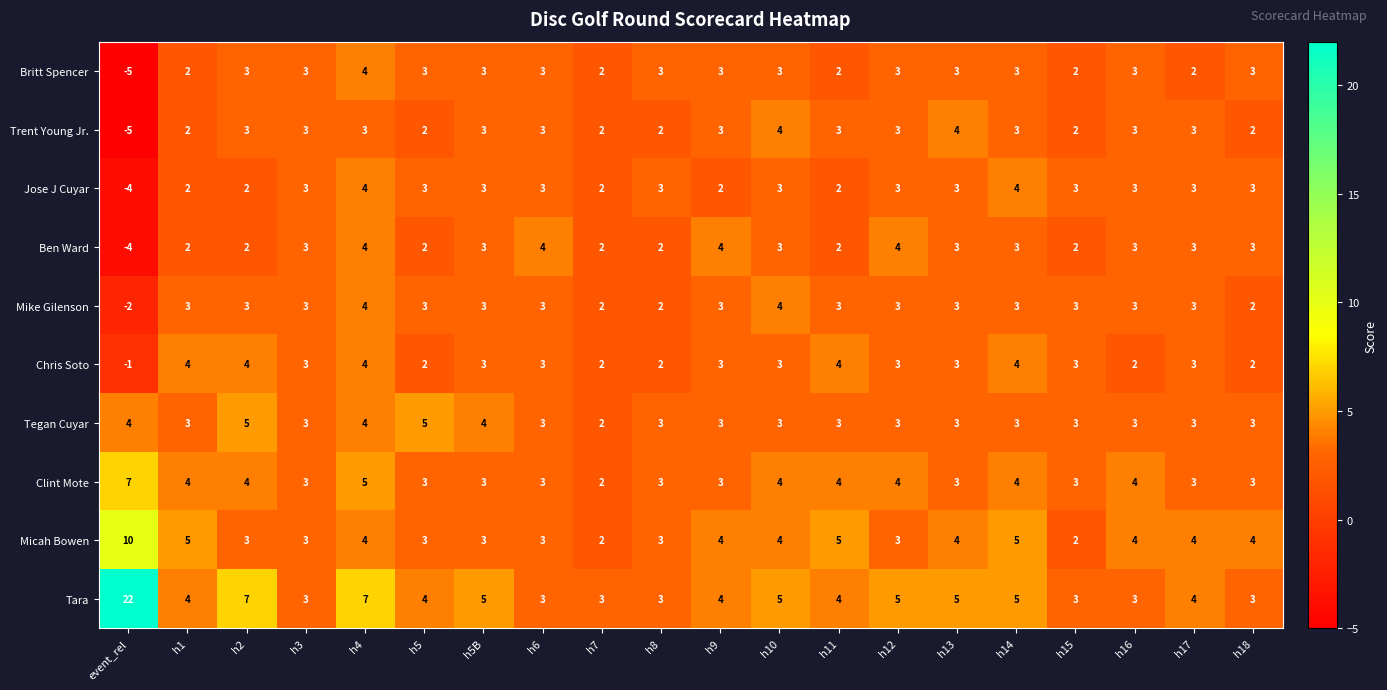

What is the total value across all series at h14?

37